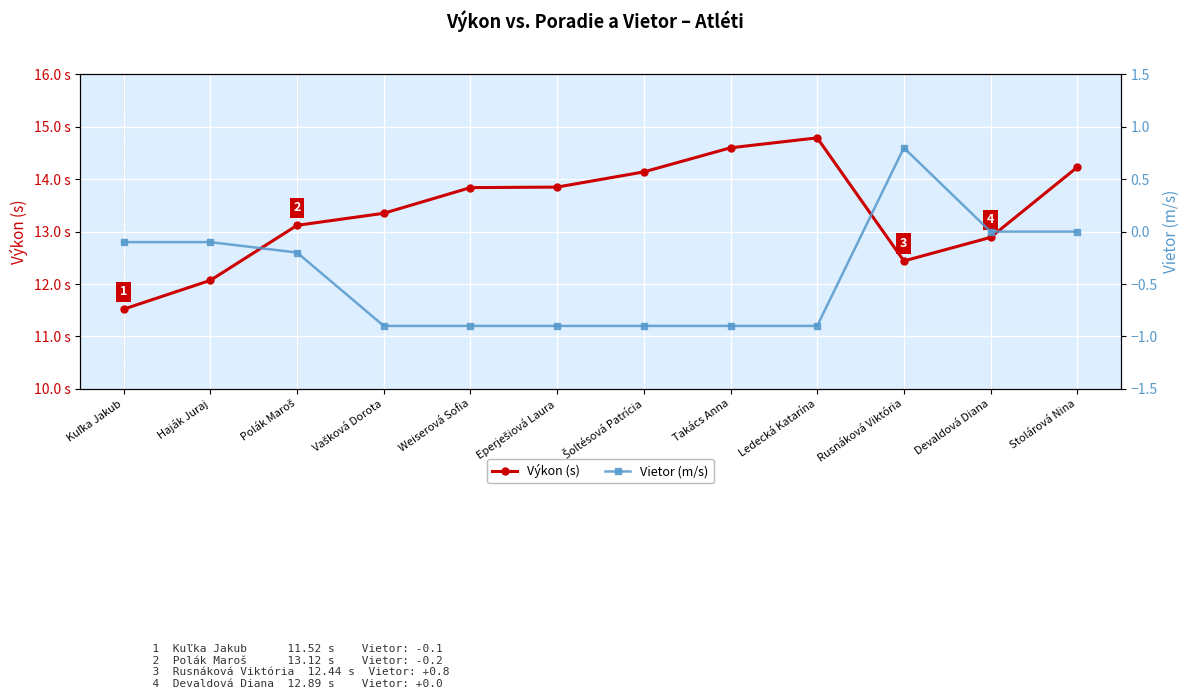

What is the difference between the Vietor (m/s) values at Takács Anna and Stolárová Nina?

0.9